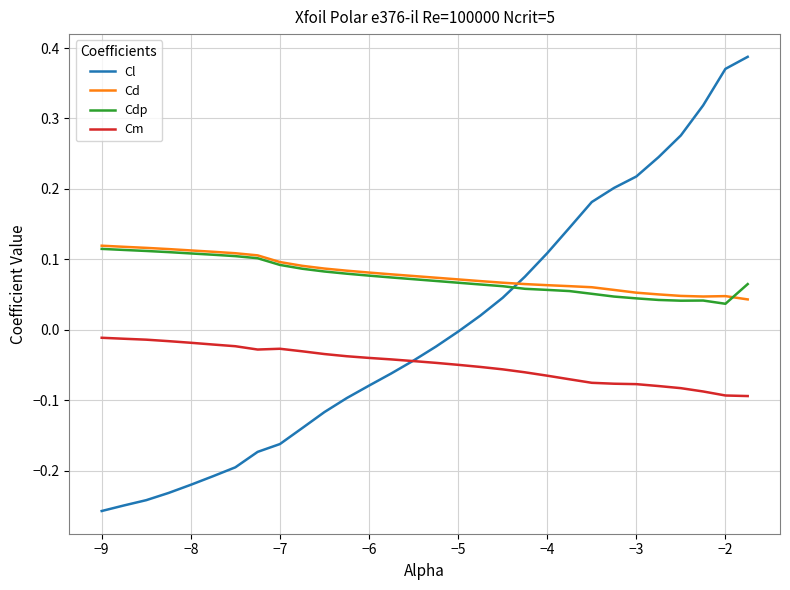

How many lines are shown in the chart?

4